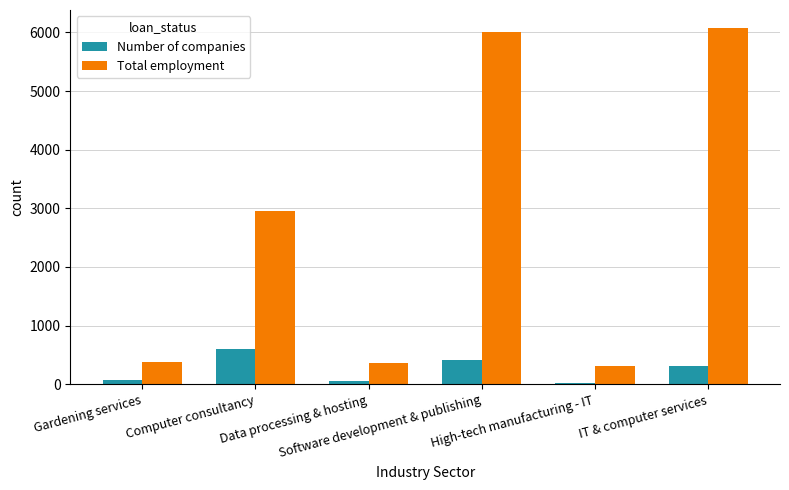

What are all the series names shown in the legend?

Number of companies, Total employment